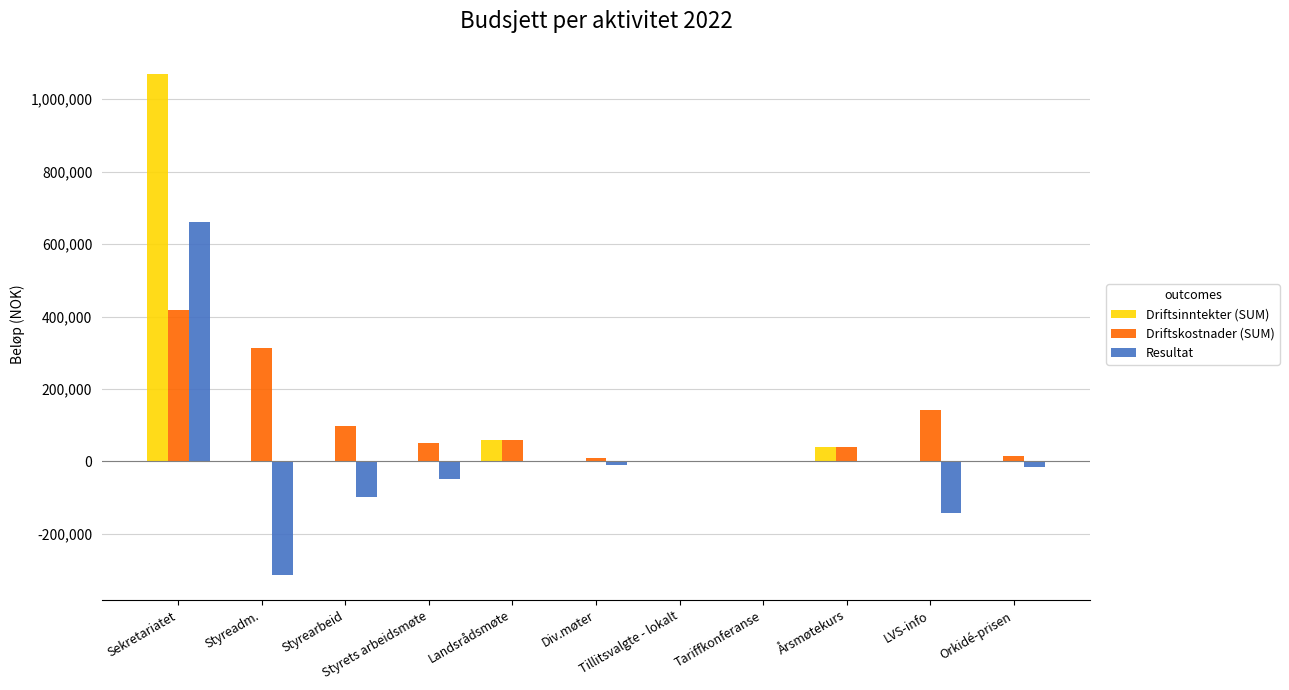

What is the greatest value displayed?

1070000